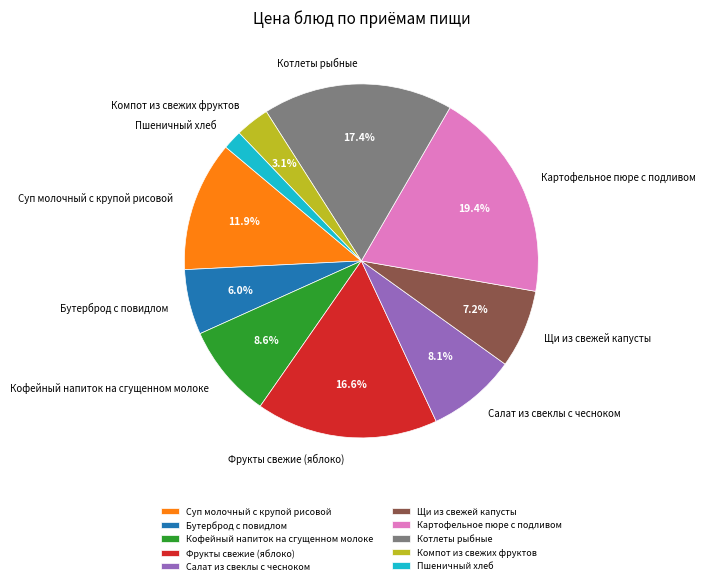

What percentage do Кофейный напиток на сгущенном молоке and Картофельное пюре с подливом together represent?

28.0%